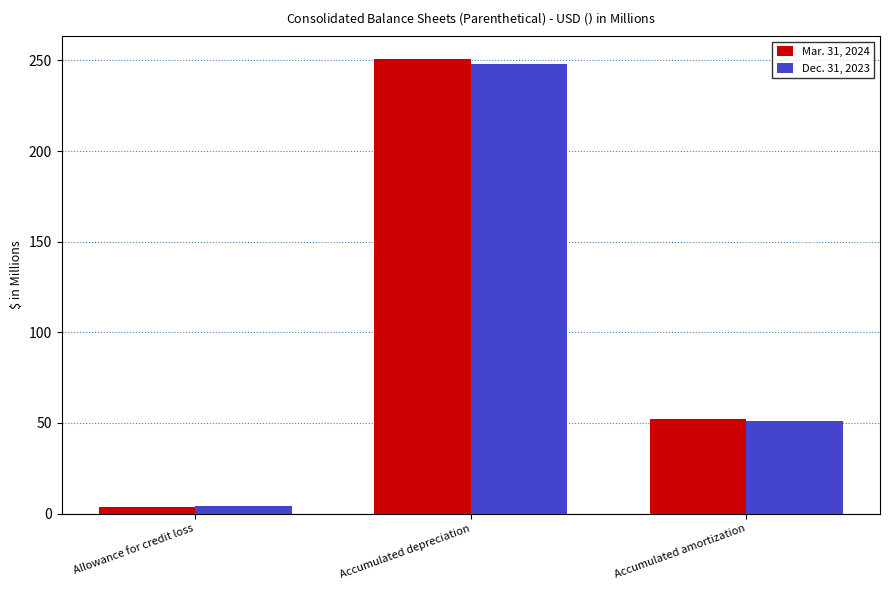

What is the label of the 1st bar from the right?

Accumulated amortization